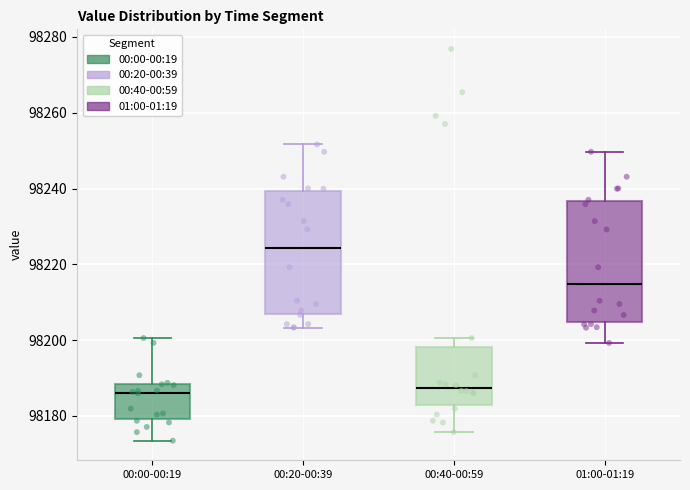

Where is the lower edge of the box for 01:00-01:19 on the y-axis? The values are not printed on the chart, so give them approximately, as read against the axis.

98204